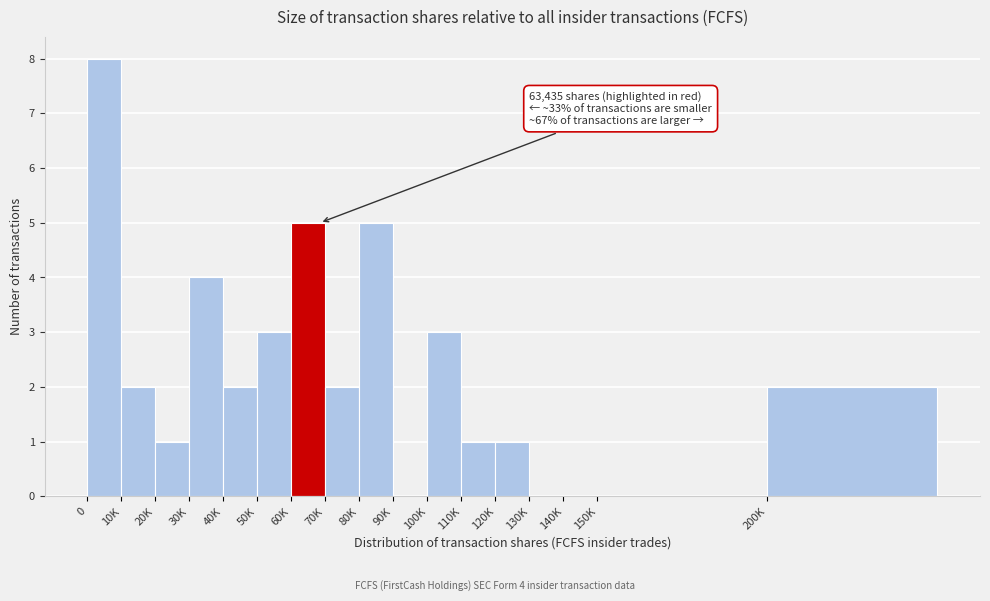

Reading left to right, transcribe all the data shown in this chart.

0=8	10K=2	20K=1	30K=4	40K=2	50K=3	60K=5	70K=2	80K=5	90K=0	100K=3	110K=1	120K=1	130K=0	140K=0	150K=0	200K=2